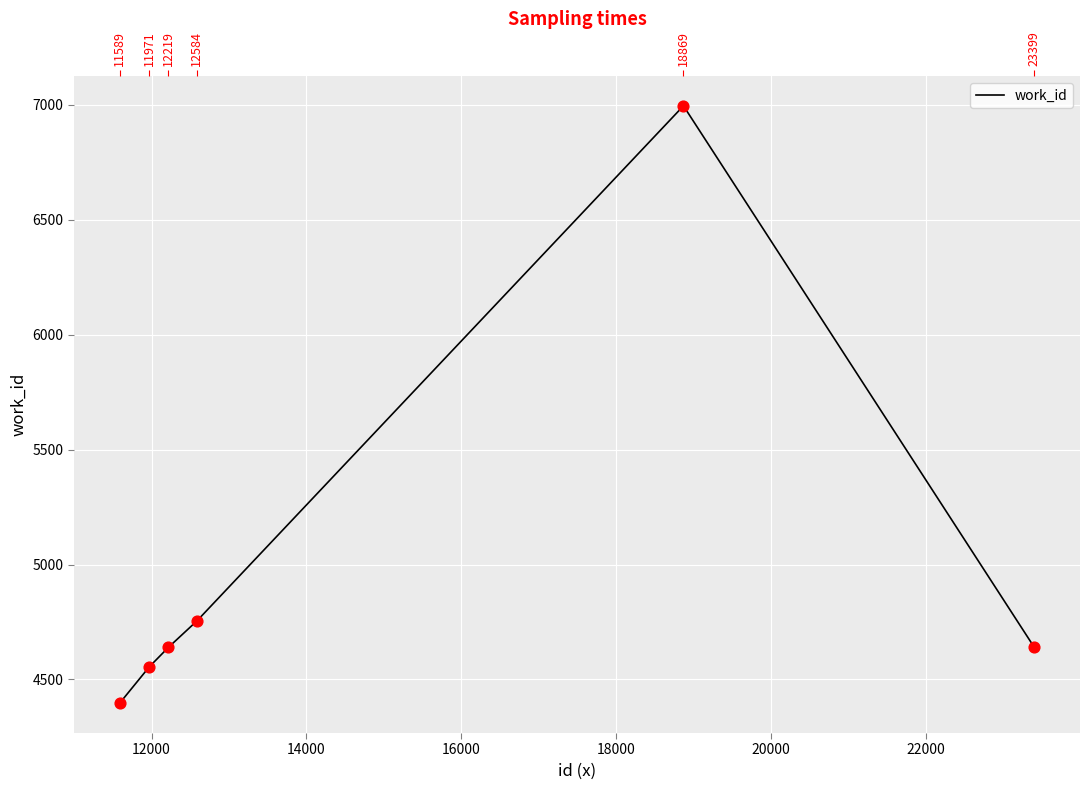

Between 18000 and 16000, which is larger?

18000